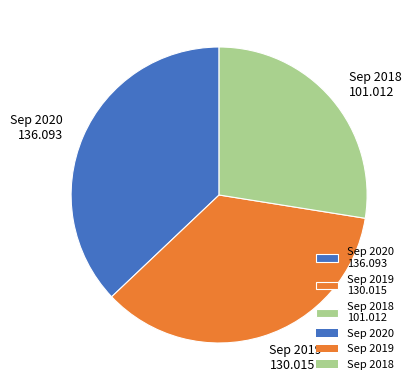

Count the number of slices in the pie.

3